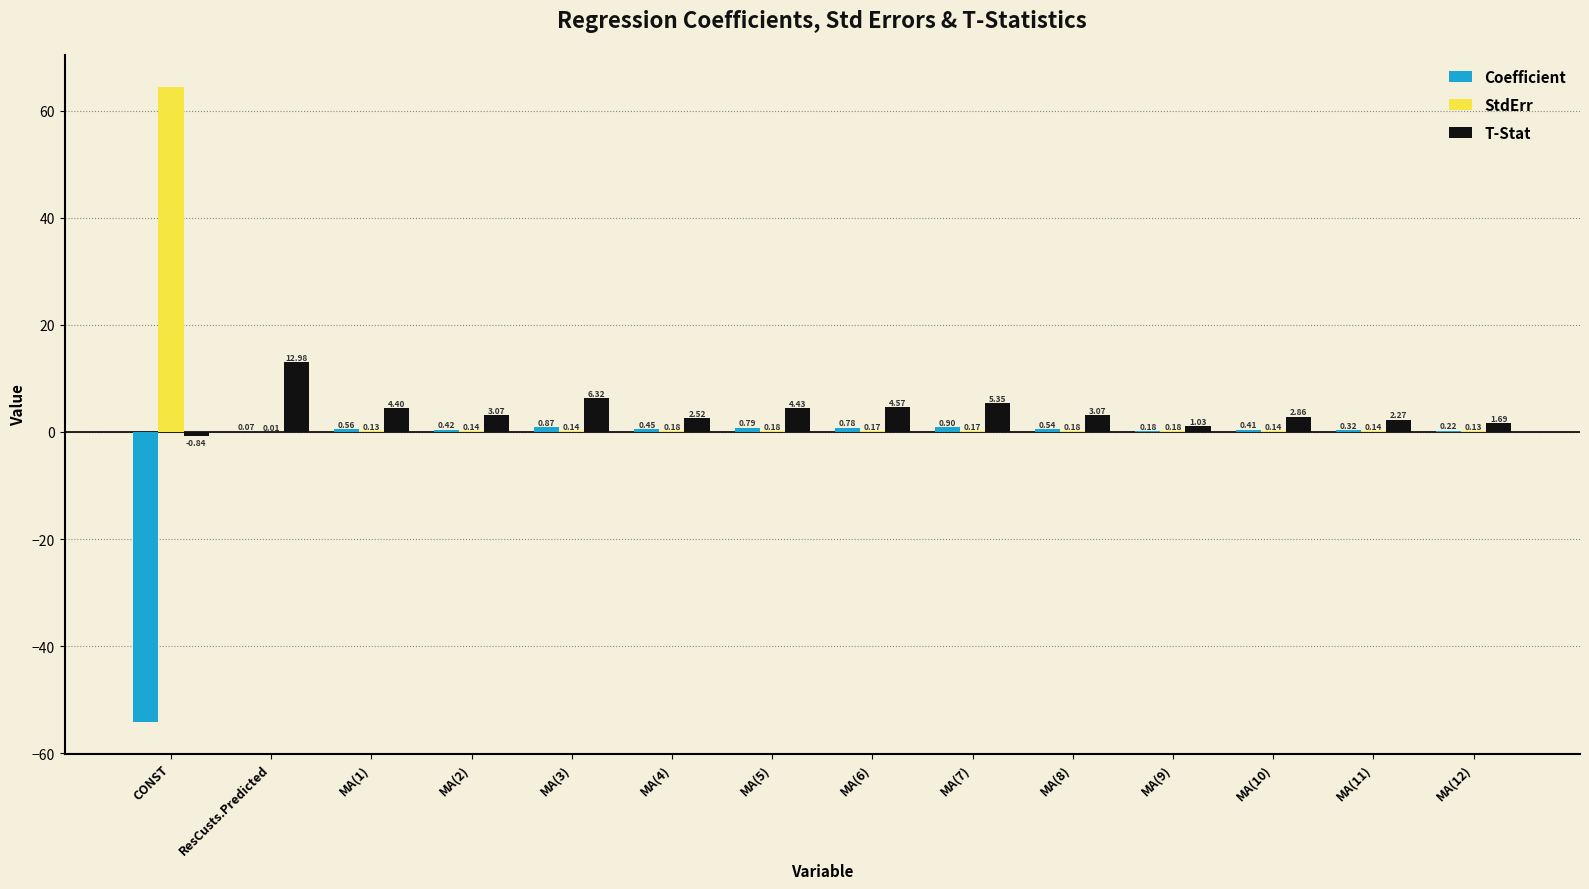

True or false: Coefficient has a value of -54.1 at CONST.

True